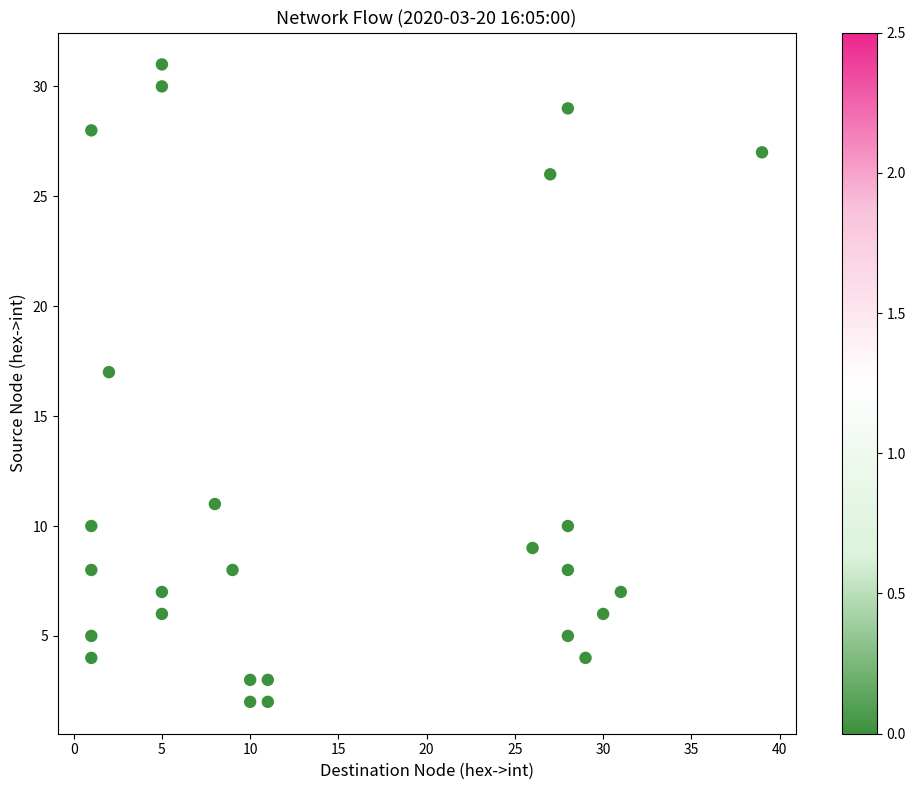

What is the range of X values (max minus min)?

38